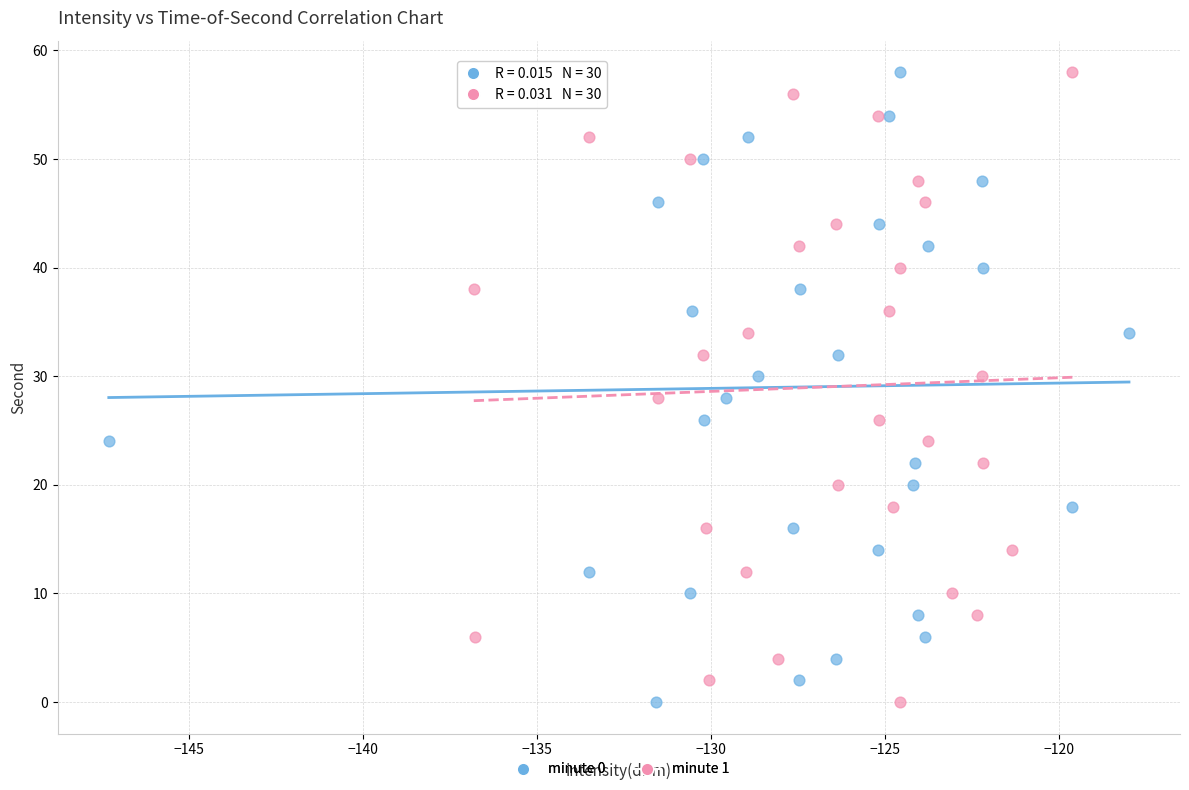

What are all the series names shown in the legend?

minute 0, minute 1